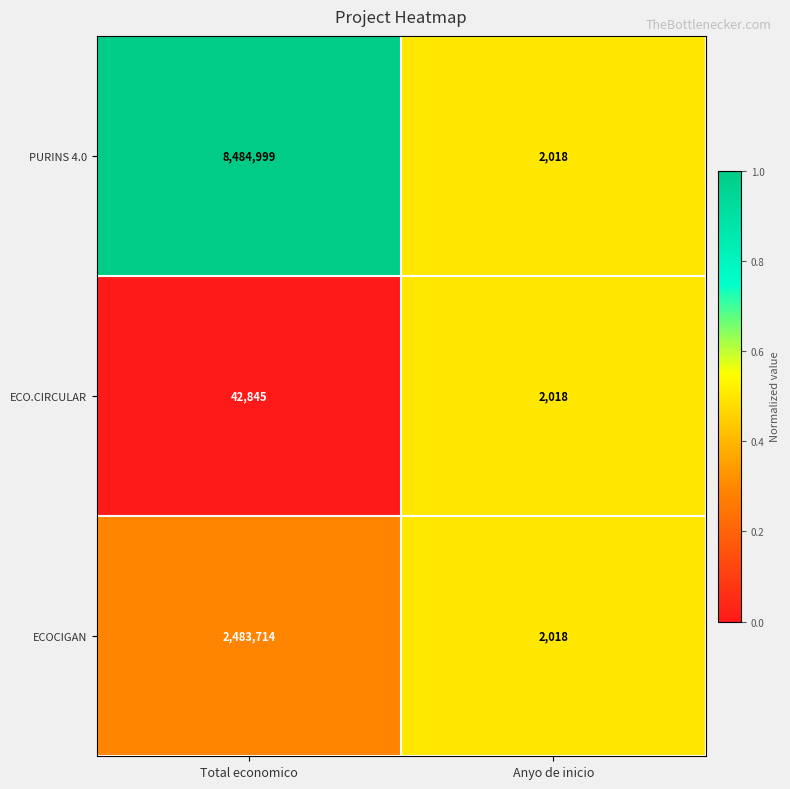

The value of ECOCIGAN at Total economico is 877202. True or false?

False